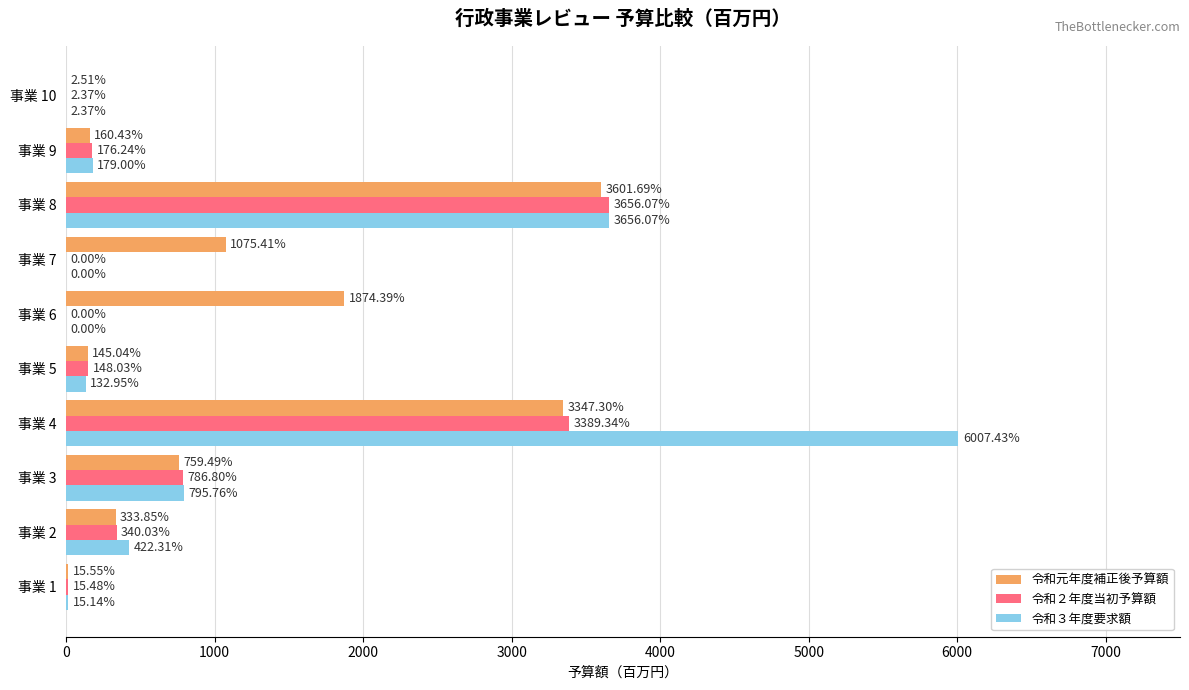

What is the average value of the 令和２年度当初予算額 series?

851.4